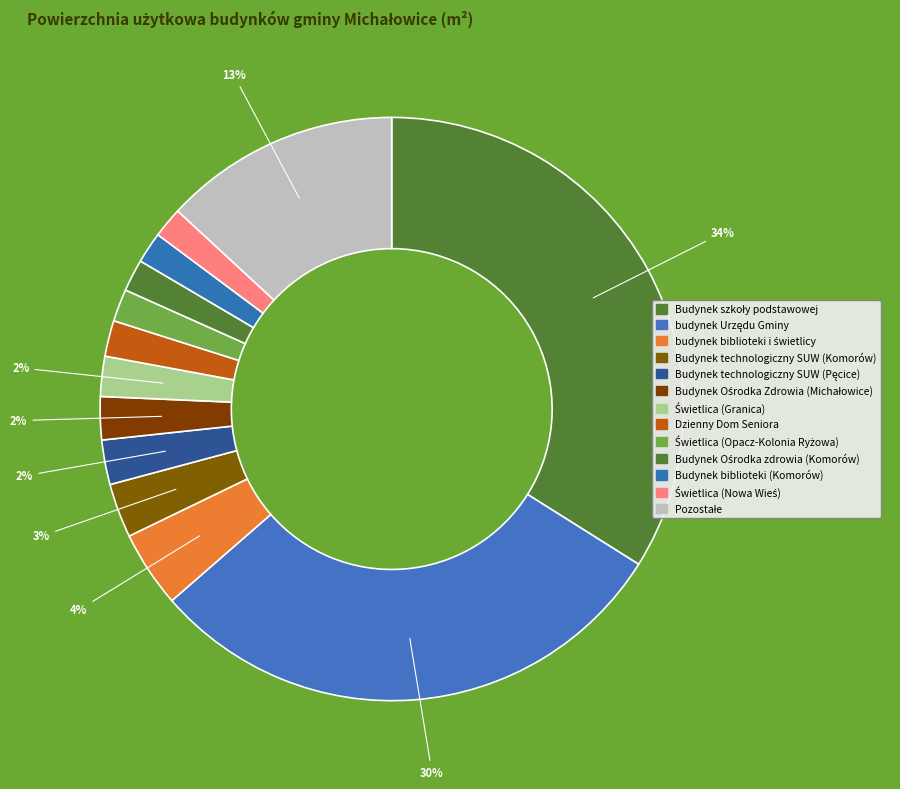

What is the largest slice in the pie chart?

Budynek szkoły podstawowej